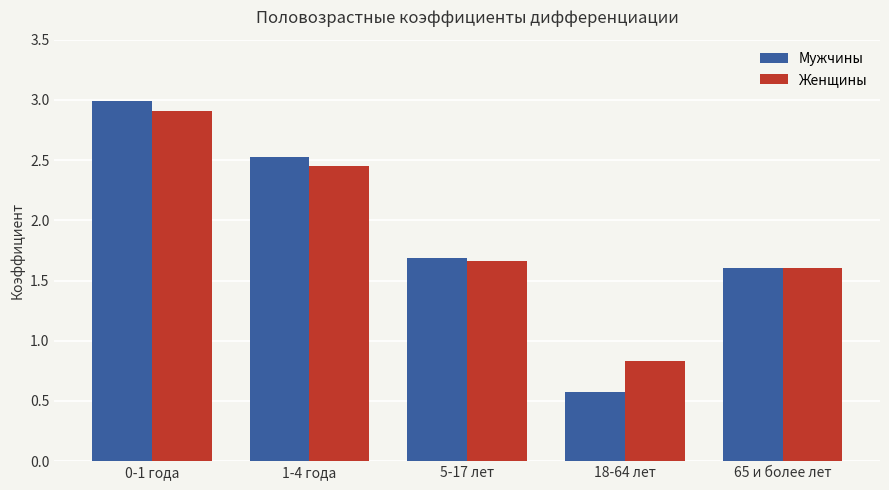

Are the bars horizontal?

No